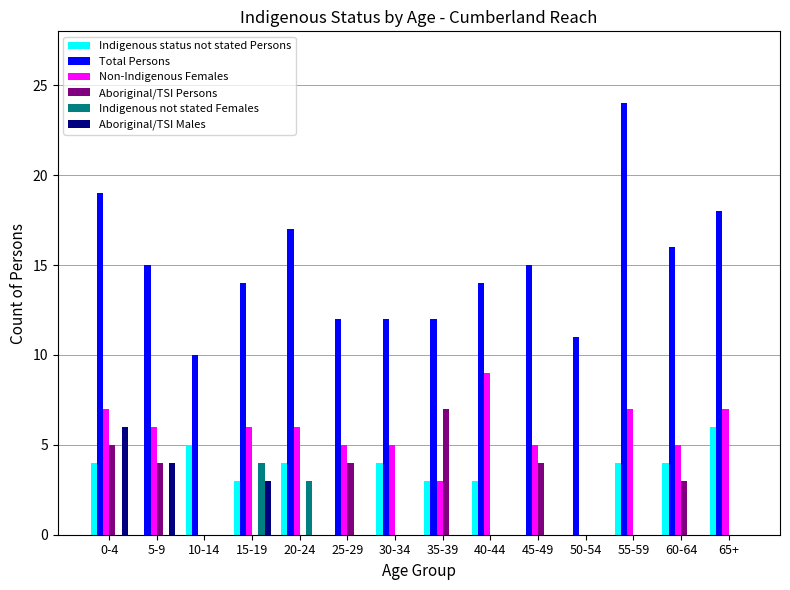

What is the maximum value for Non-Indigenous Females?

9